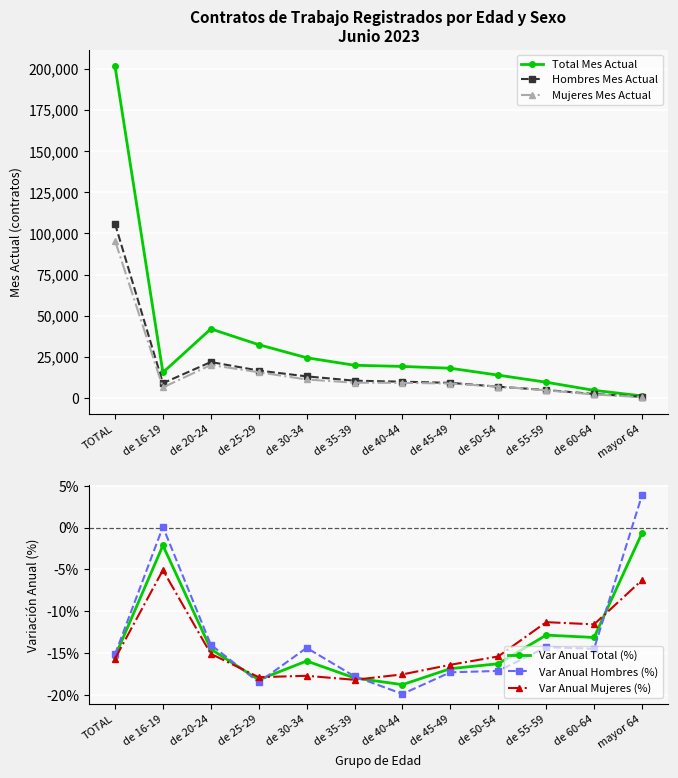

List the labels in order of Hombres Mes Actual value, largest first.

TOTAL, de 20-24, de 25-29, de 30-34, de 35-39, de 40-44, de 45-49, de 16-19, de 50-54, de 55-59, de 60-64, mayor 64